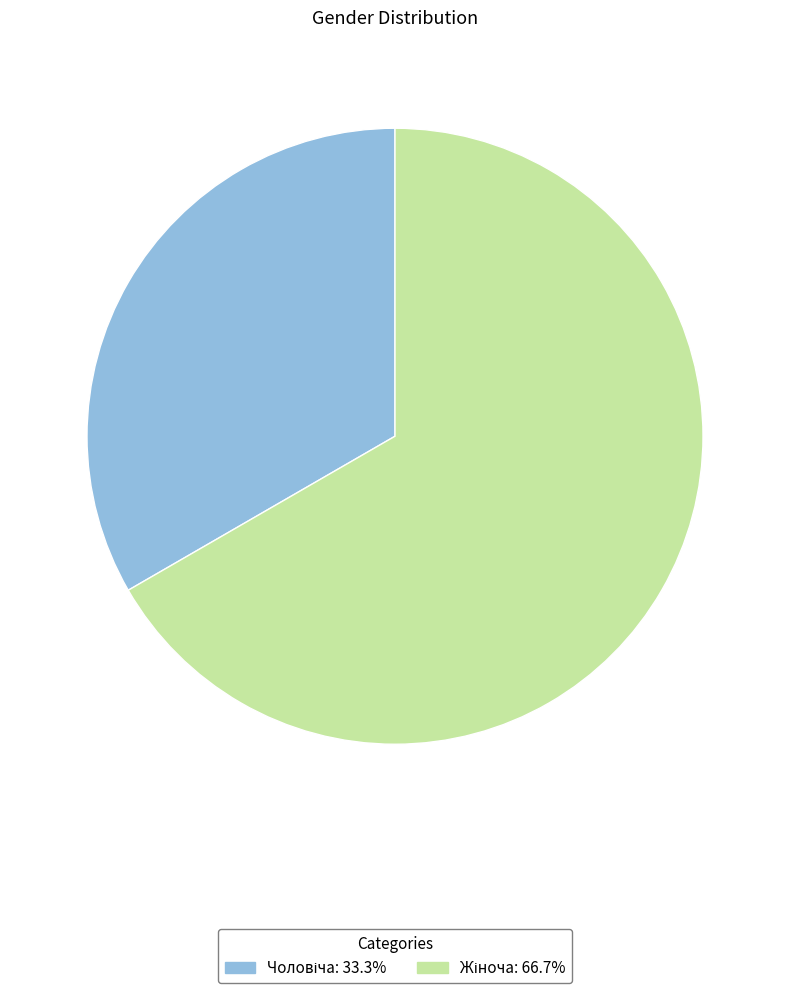

Is there a majority slice in this chart?

Yes